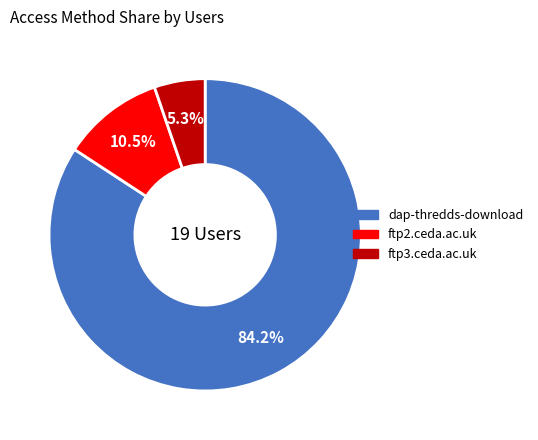

To the nearest percent, what is the difference between the largest and smallest slice percentages?

79%